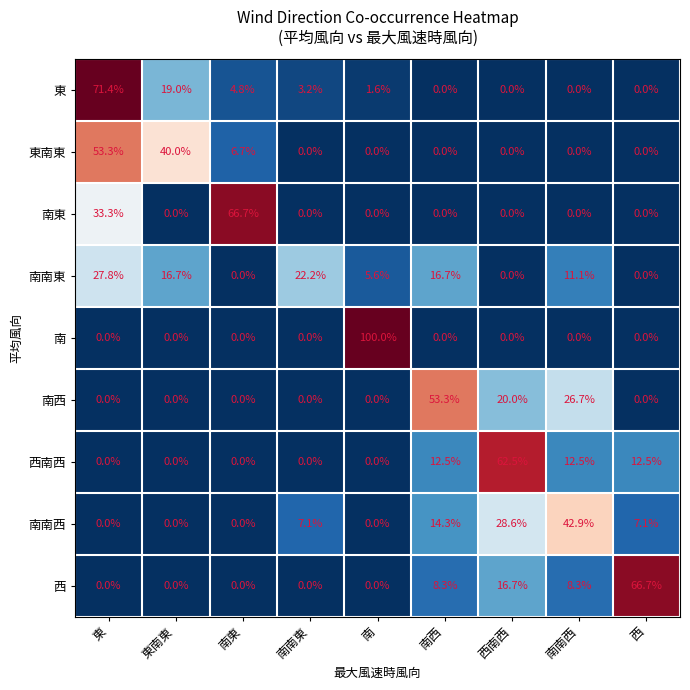

Which series has the largest range (max minus min)?

南